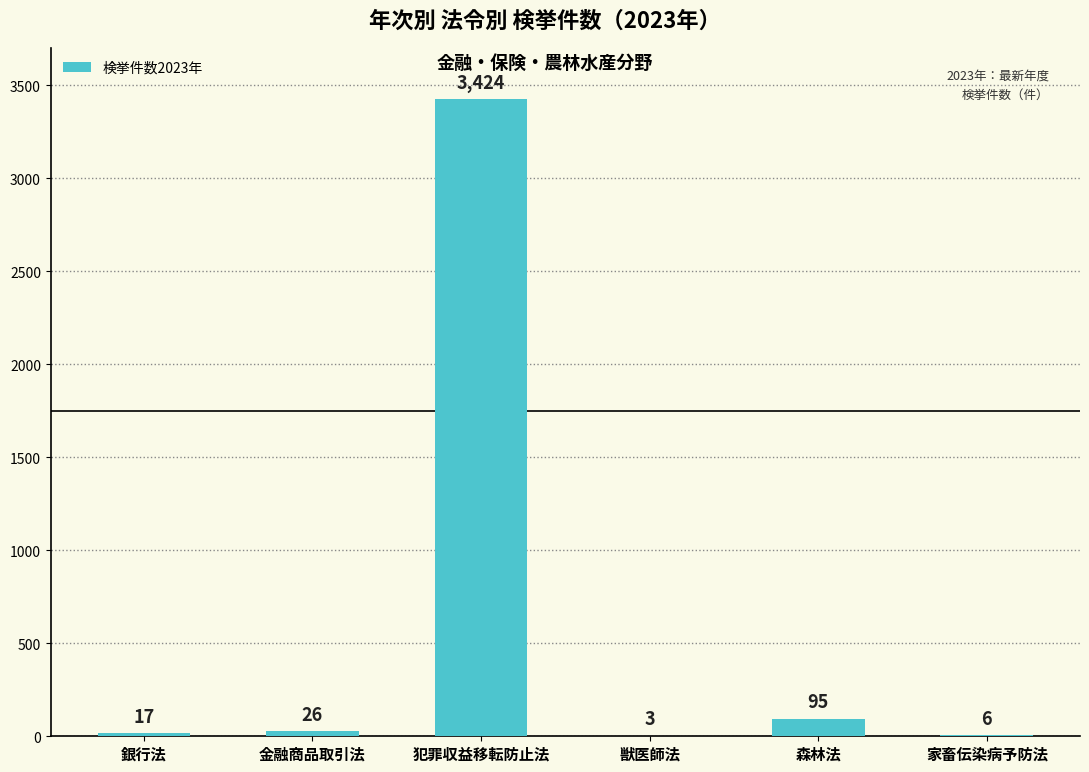

Is it true that the value at 犯罪収益移転防止法 is 3424?

True